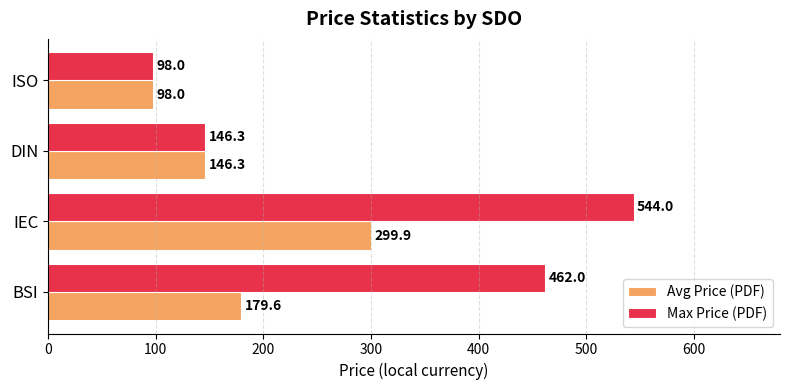

The Max Price (PDF) series shows 248.0 at IEC. True or false?

False